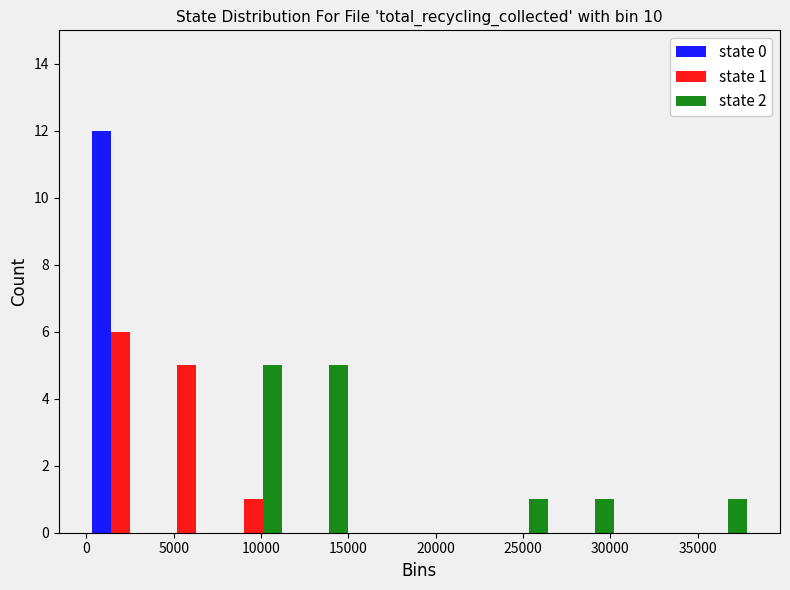

In the state 1 series, which range on the x-axis has the tallest bar?

0 to 4000